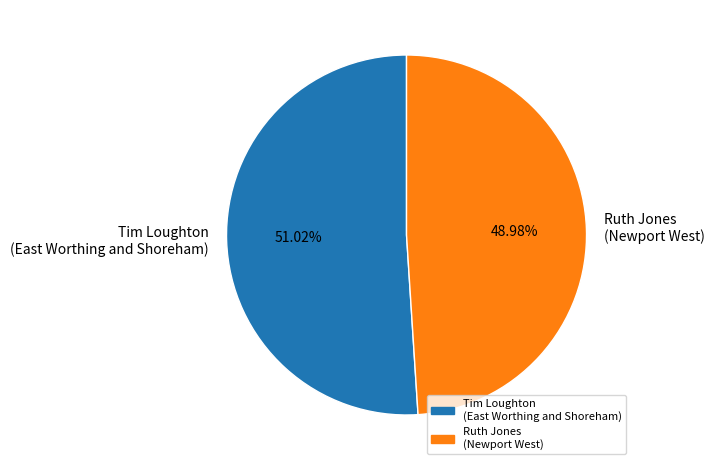

Does any single category account for the majority?

Yes